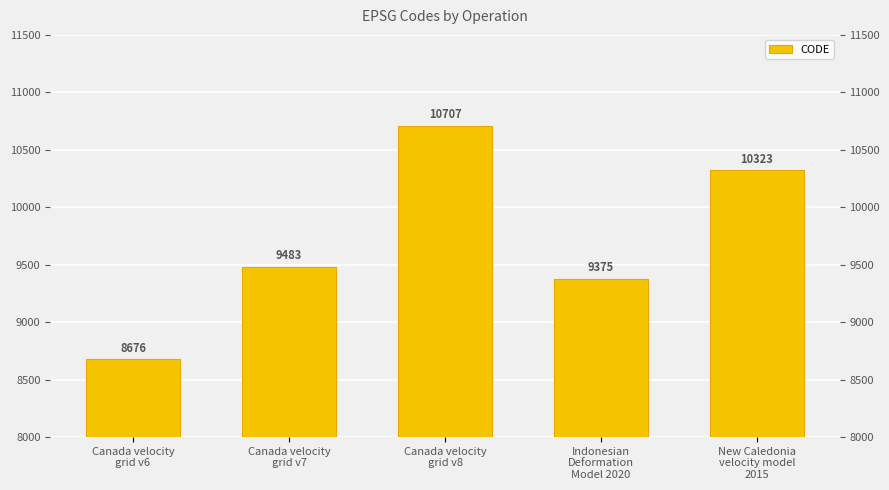

List the labels in order of value, largest first.

Canada velocity
grid v8, New Caledonia
velocity model
2015, Canada velocity
grid v7, Indonesian
Deformation
Model 2020, Canada velocity
grid v6